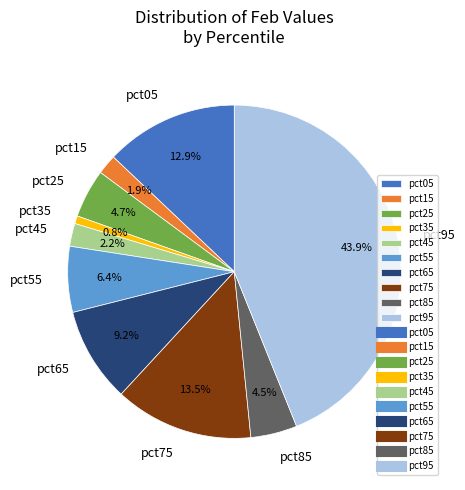

What percentage do pct85 and pct45 together represent?

6.7%